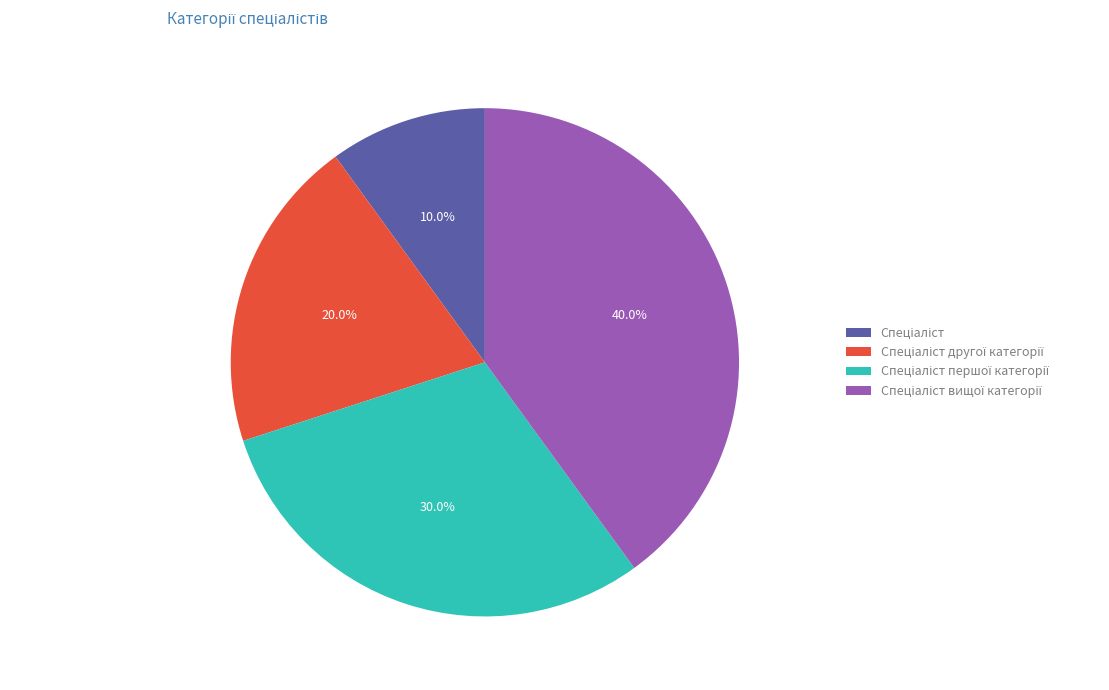

Is there a majority slice in this chart?

No